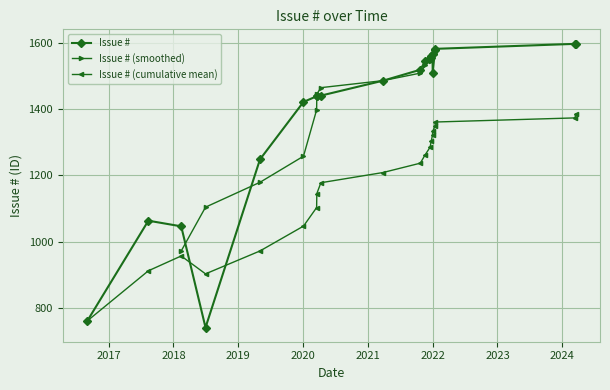

What is the minimum value for Issue # (cumulative mean)?

761.0